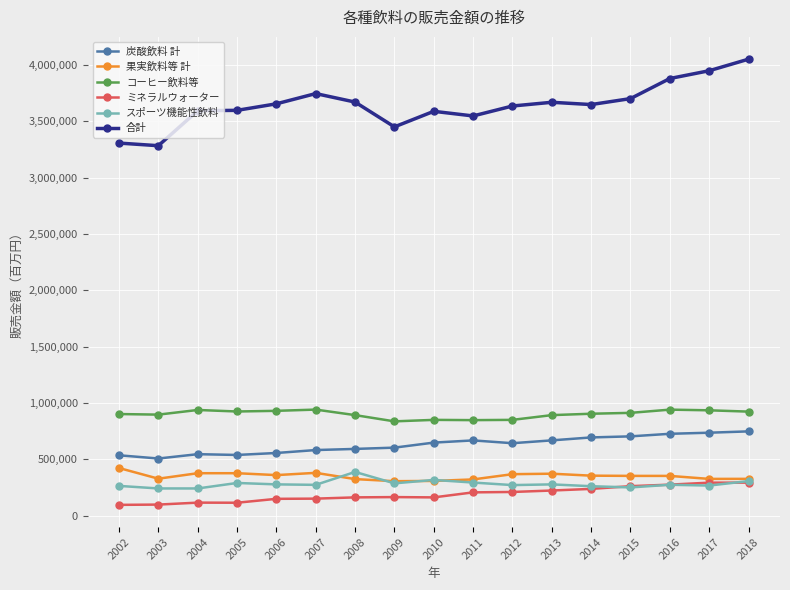

Which series has the widest spread of values?

合計